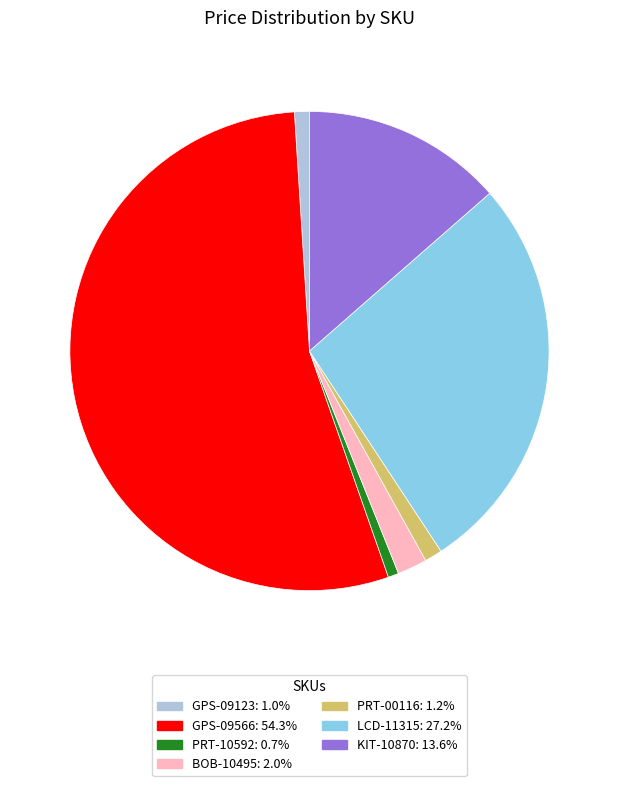

Which has a higher value, PRT-10592 or KIT-10870?

KIT-10870